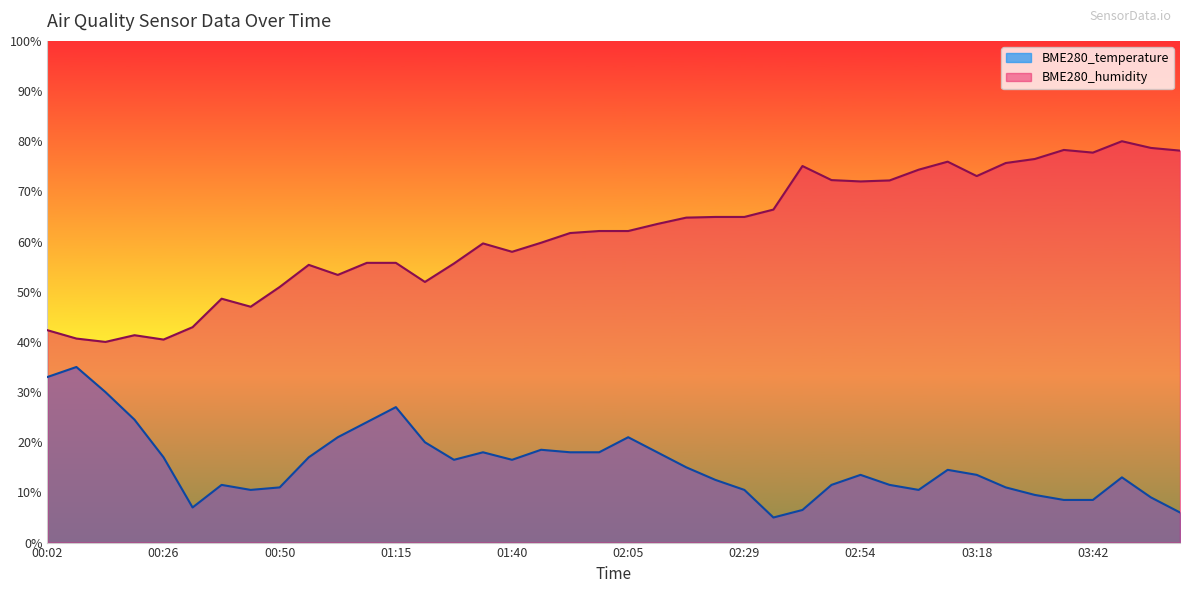

True or false: BME280_temperature has a value of 7.8 at 01:34.

False